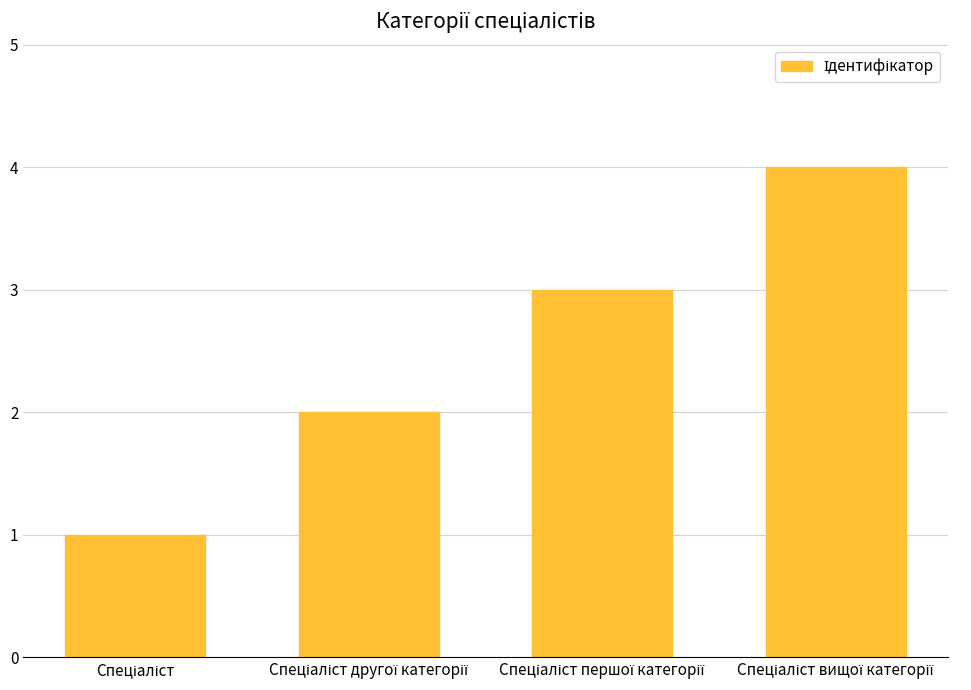

What is the difference between the maximum and minimum values?

3